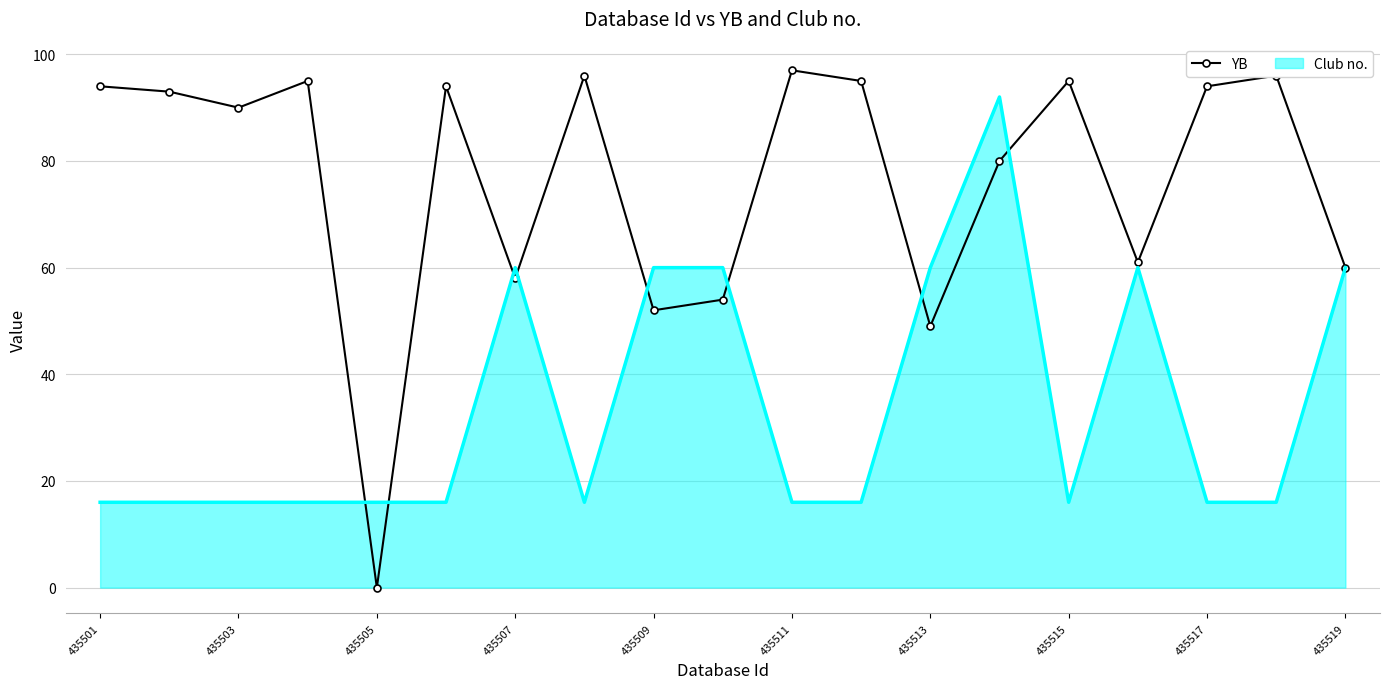

Which series has the largest range (max minus min)?

YB